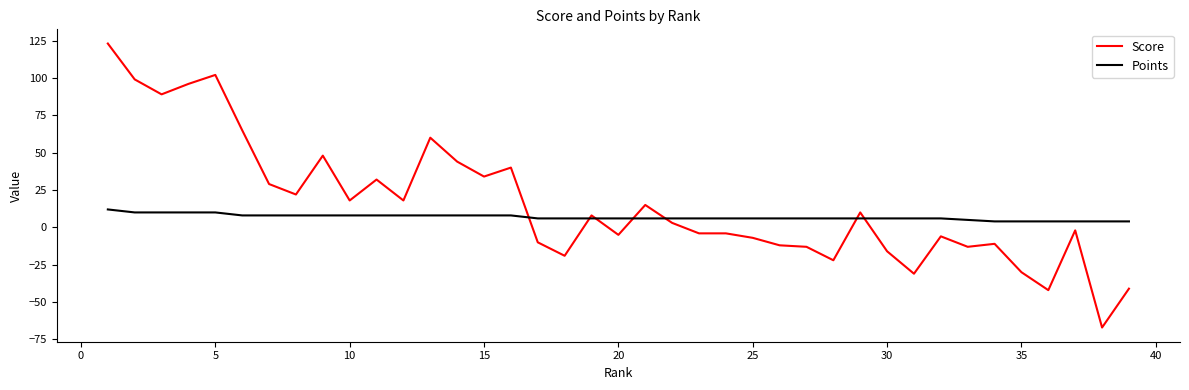

True or false: Score and Points intersect in this chart.

True